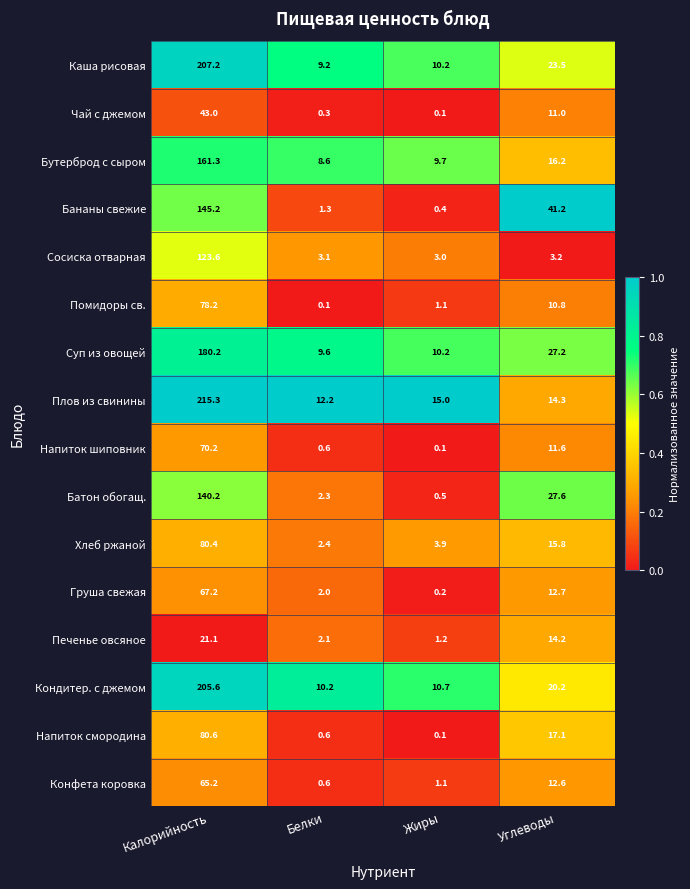

Where does the Плов из свинины series first go above 15?

Калорийность